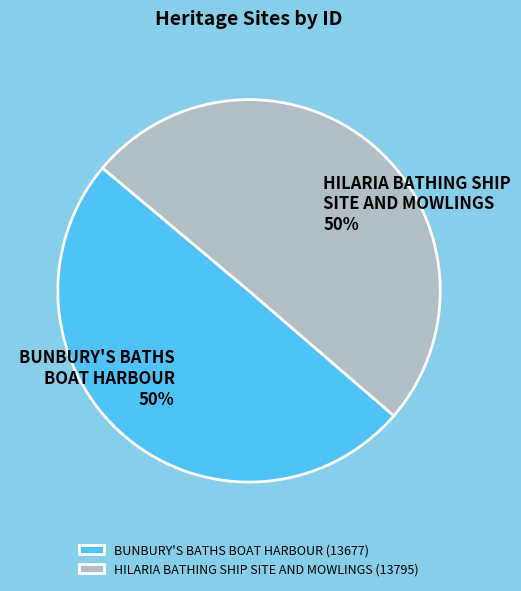

Combined, do BUNBURY'S BATHS BOAT HARBOUR and HILARIA BATHING SHIP SITE AND MOWLINGS account for over 50%?

Yes